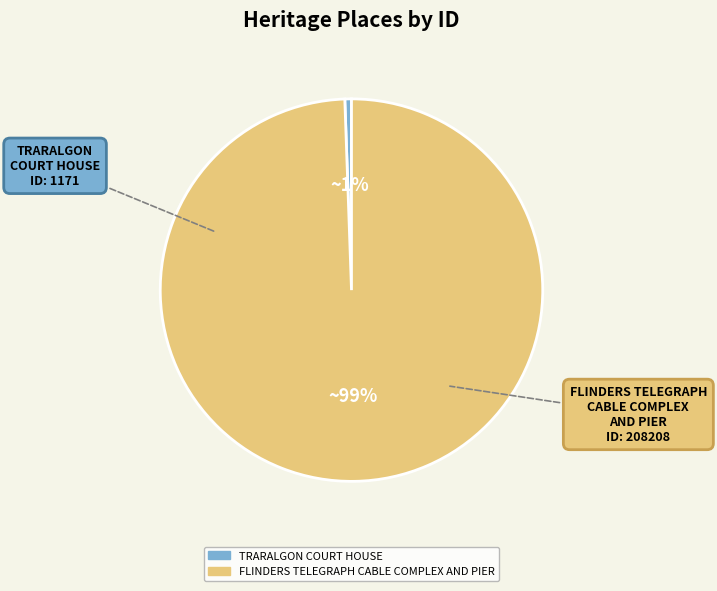

What is the largest slice in the pie chart?

FLINDERS TELEGRAPH CABLE COMPLEX AND PIER